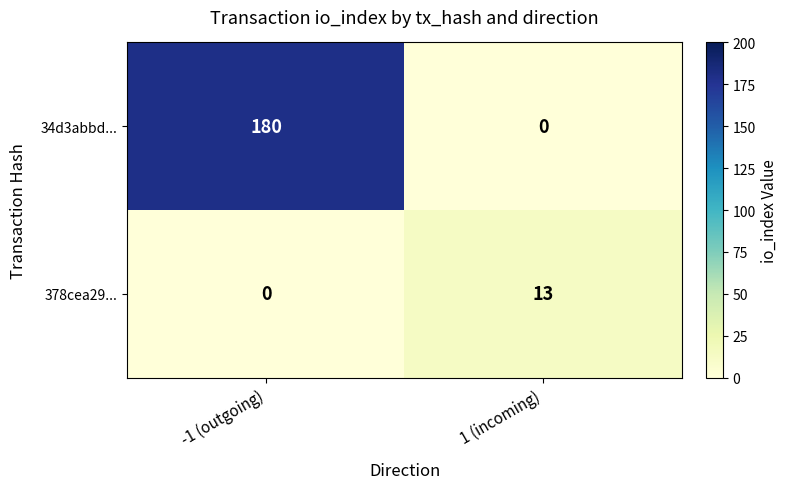

Reading left to right, transcribe all the data shown in this chart.

34d3abbd...: 180	0
378cea29...: 0	13